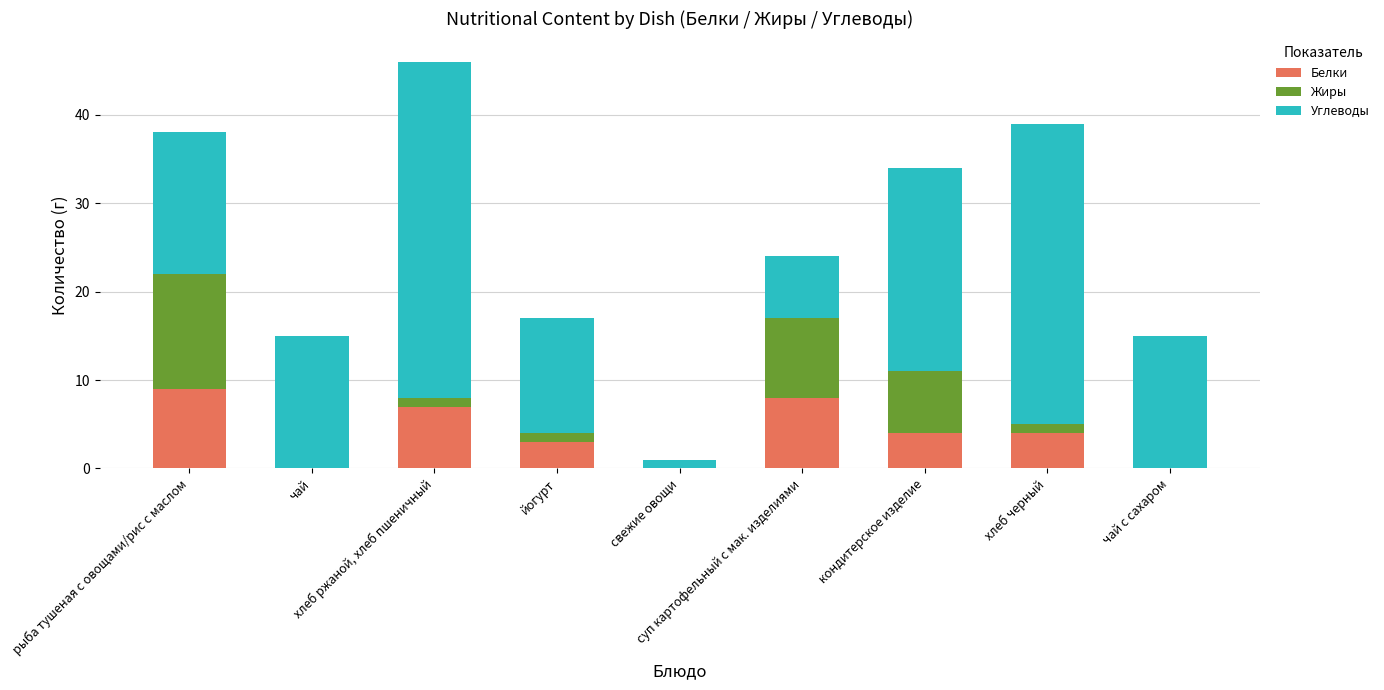

What is the highest value of the Белки series?

9